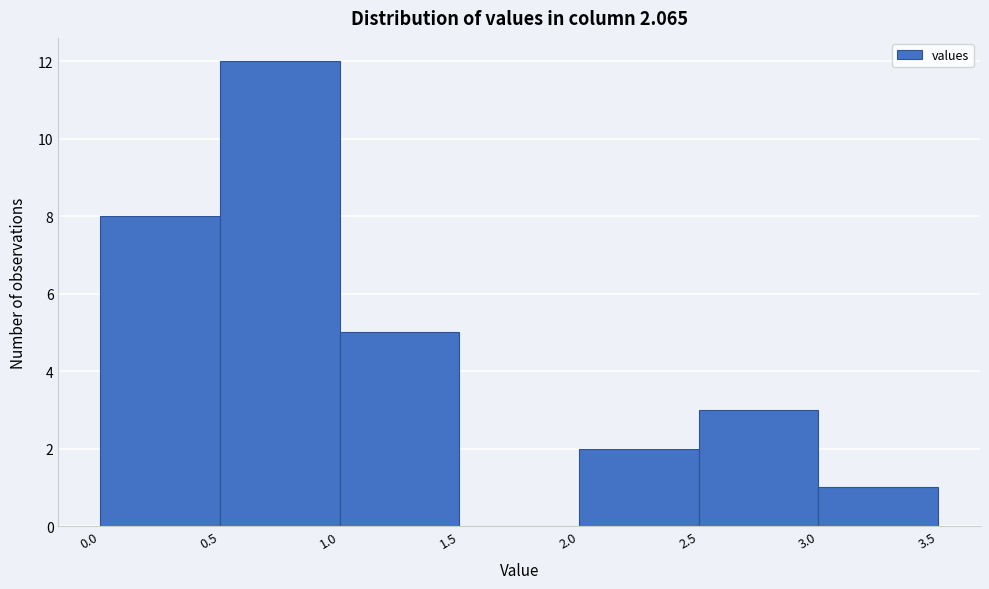

Reading left to right, transcribe this chart: for each bar, give the range it covers on the x-axis and its height. The values are not printed on the chart, so give them approximately, as read against the axis.

0.0 to 0.5: 8
0.5 to 1.0: 12
1.0 to 1.5: 5
1.5 to 2.0: 0
2.0 to 2.5: 2
2.5 to 3.0: 3
3.0 to 3.5: 1